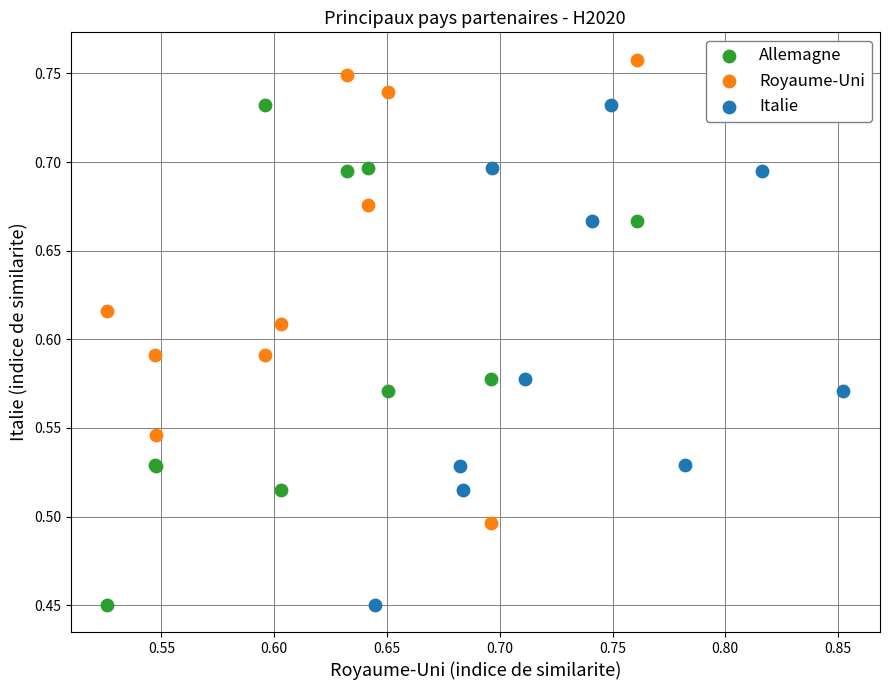

Which series reaches the maximum Y coordinate?

Royaume-Uni